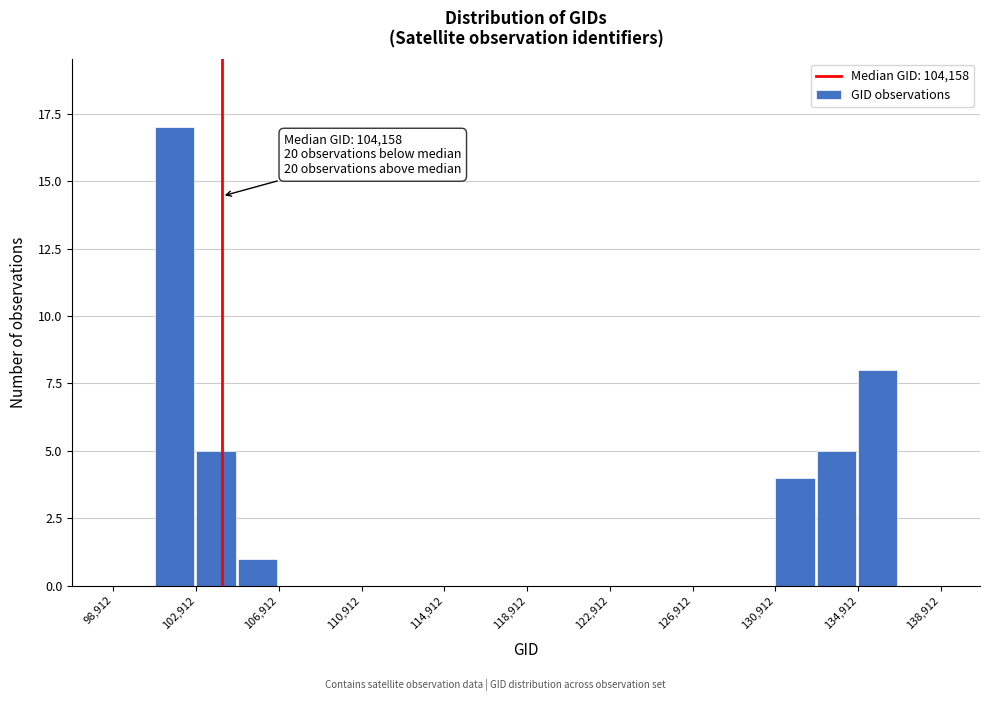

Which range on the x-axis has the tallest bar?

101000 to 103000